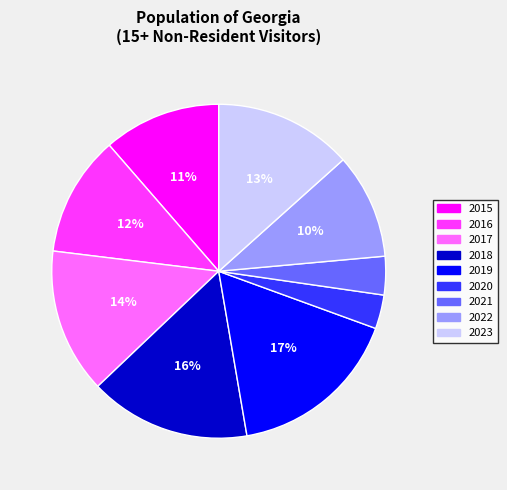

What is the ratio of the value at 2018 to the value at 2017?

1.1